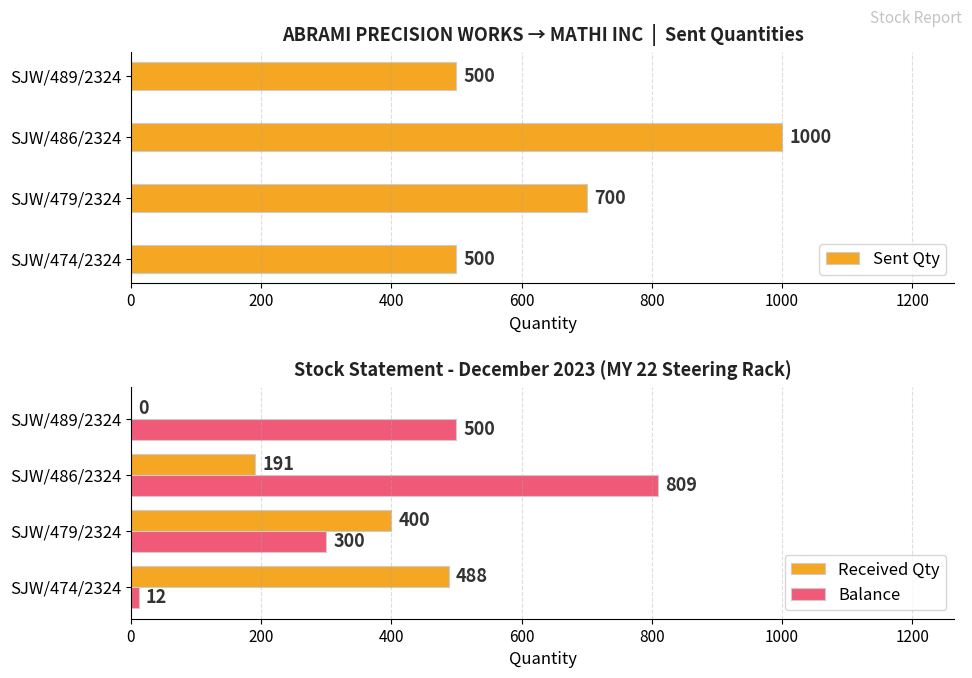

Is it true that Balance equals 12 at SJW/474/2324?

True